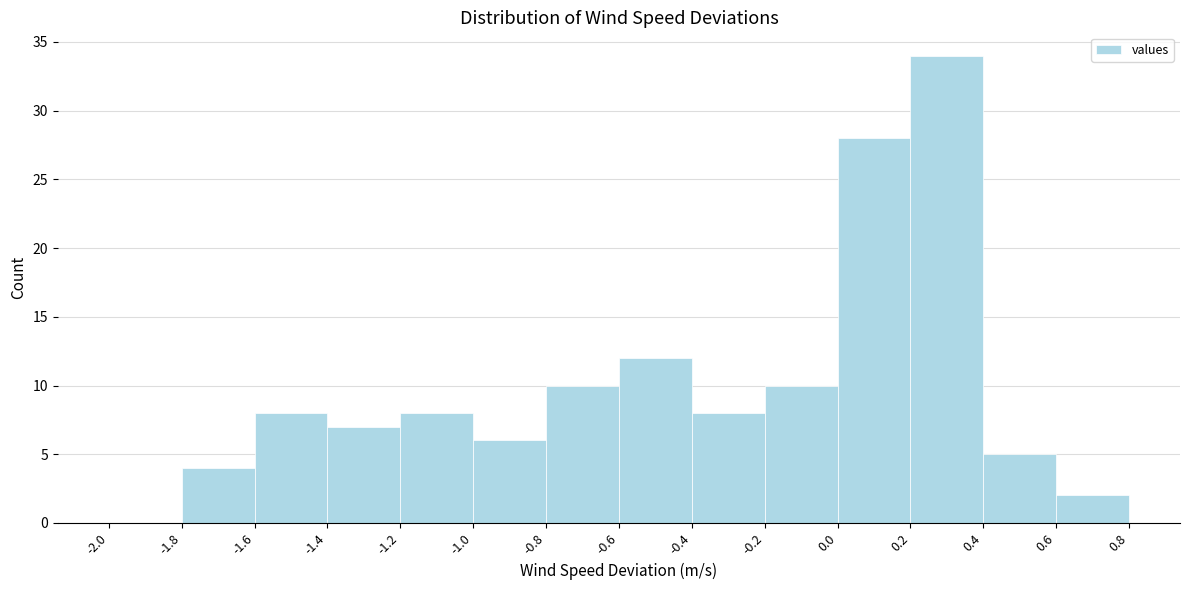

Reading left to right, list every bar in this chart as the range it spans on the x-axis followed by its height. The values are not printed on the chart, so give them approximately, as read against the axis.

-2.0 to -1.8: 0
-1.8 to -1.6: 4
-1.6 to -1.4: 8
-1.4 to -1.2: 7
-1.2 to -1.0: 8
-1.0 to -0.8: 6
-0.8 to -0.6: 10
-0.6 to -0.4: 12
-0.4 to -0.2: 8
-0.2 to 0.0: 10
0.0 to 0.2: 28
0.2 to 0.4: 34
0.4 to 0.6: 5
0.6 to 0.8: 2